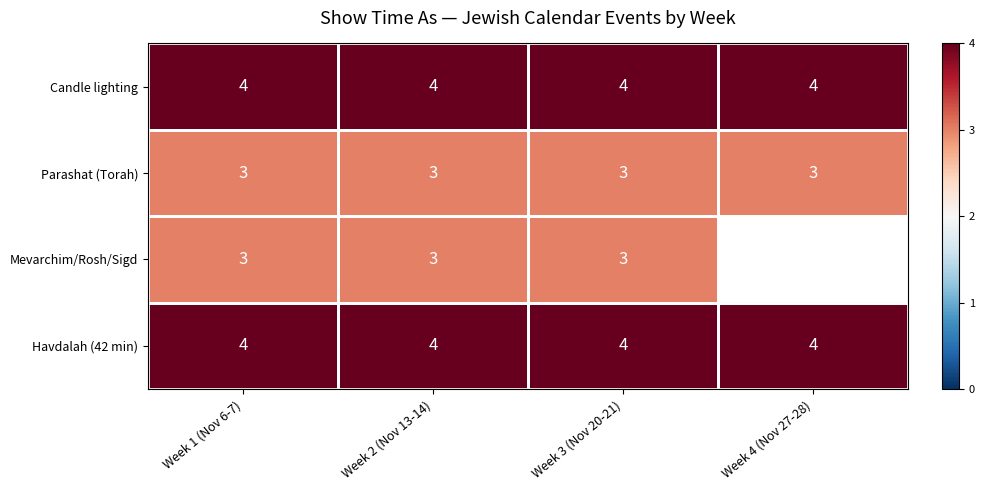

Which label corresponds to the largest value in the chart?

Week 1 (Nov 6-7)